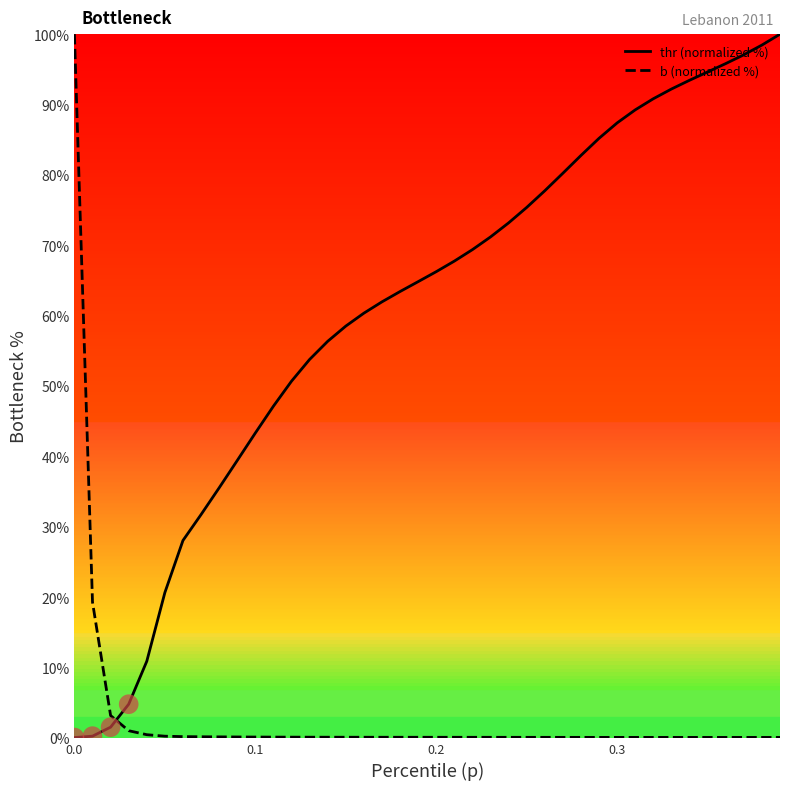

List the series in order of their overall mean, lowest first.

b (normalized %), thr (normalized %)